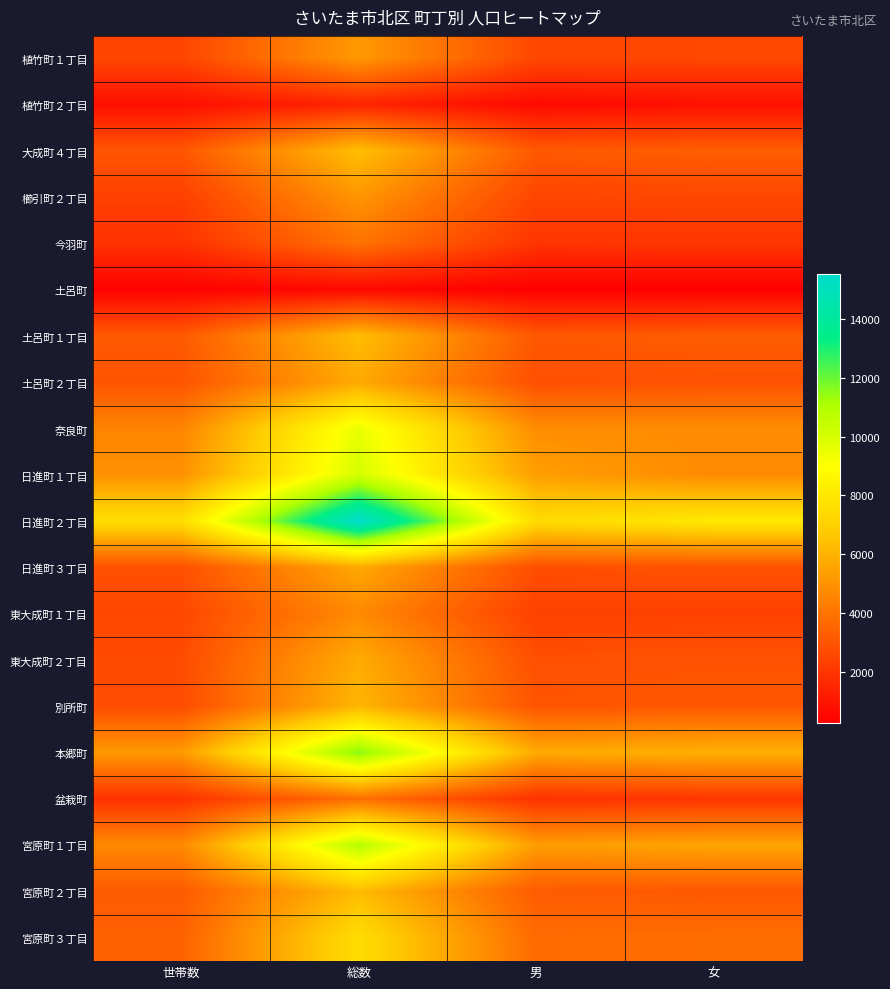

Reading left to right, extract all data points from this chart.

植竹町１丁目: 世帯数=2495	総数=5162	男=2575	女=2587
植竹町２丁目: 世帯数=783	総数=1412	男=588	女=824
大成町４丁目: 世帯数=3022	総数=6402	男=3136	女=3266
櫛引町２丁目: 世帯数=2305	総数=5062	男=2504	女=2558
今羽町: 世帯数=1866	総数=3956	男=1957	女=1999
土呂町: 世帯数=324	総数=529	男=267	女=262
土呂町１丁目: 世帯数=3155	総数=6354	男=3107	女=3247
土呂町２丁目: 世帯数=2955	総数=5694	男=2811	女=2883
奈良町: 世帯数=4517	総数=9536	男=4786	女=4750
日進町１丁目: 世帯数=4945	総数=10060	男=5347	女=4713
日進町２丁目: 世帯数=7578	総数=15517	男=7482	女=8035
日進町３丁目: 世帯数=2837	総数=5665	男=2788	女=2877
東大成町１丁目: 世帯数=2573	総数=4678	男=2348	女=2330
東大成町２丁目: 世帯数=2690	総数=5765	男=2837	女=2928
別所町: 世帯数=2715	総数=6093	男=2996	女=3097
本郷町: 世帯数=5190	総数=11643	男=5727	女=5916
盆栽町: 世帯数=1876	総数=3834	男=1851	女=1983
宮原町１丁目: 世帯数=4678	総数=10832	男=5292	女=5540
宮原町２丁目: 世帯数=3188	総数=6288	男=3214	女=3074
宮原町３丁目: 世帯数=3400	総数=7523	男=3703	女=3820